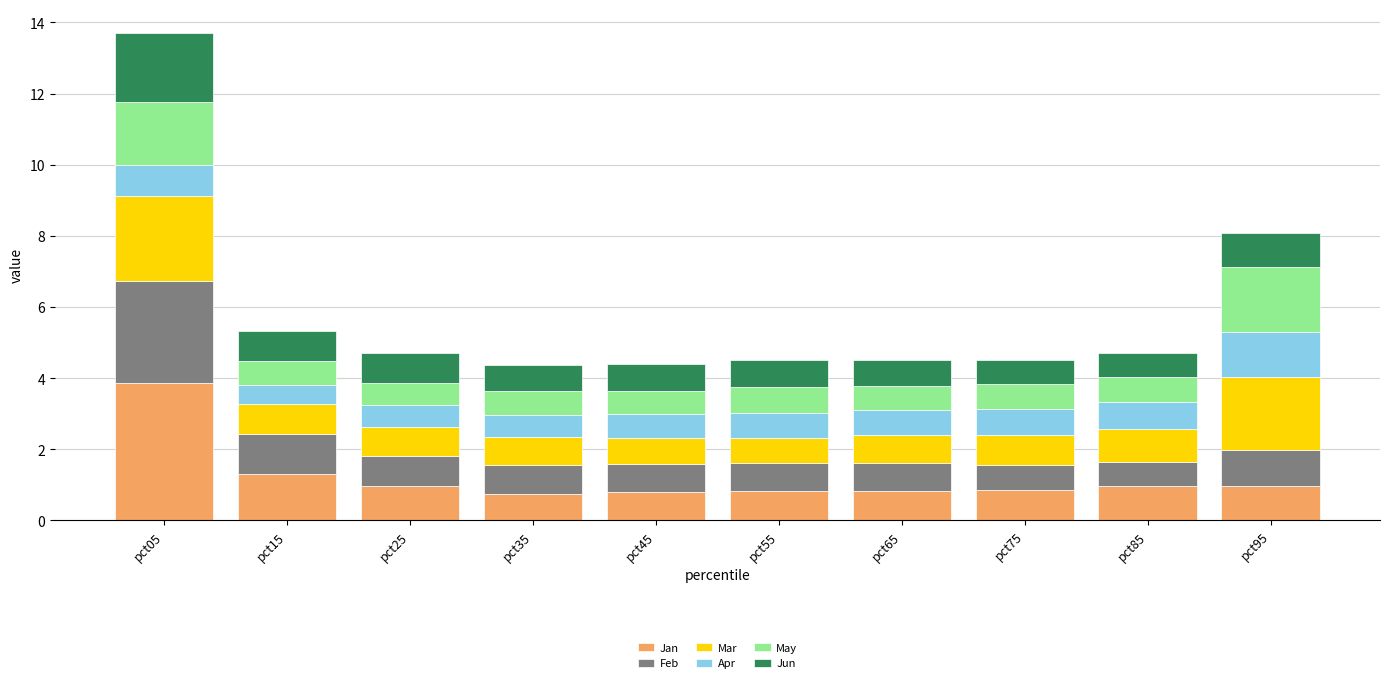

At which category is the sum across all series the highest?

pct05